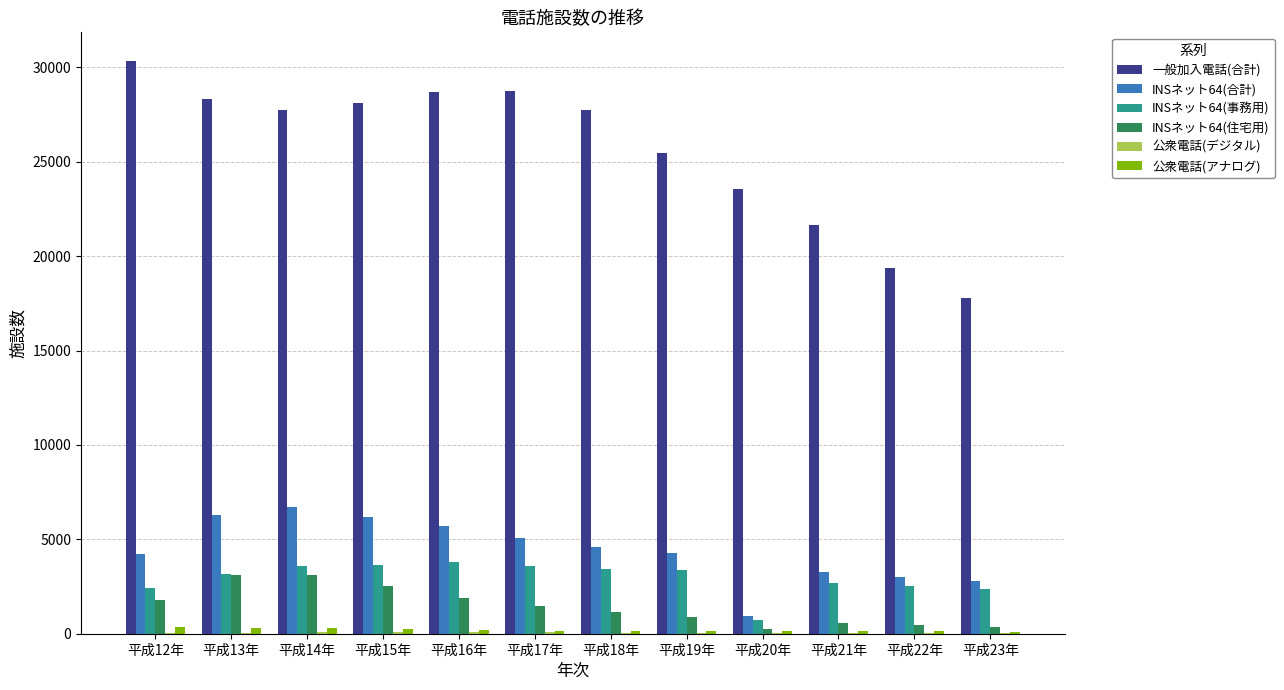

The value of INSネット64(合計) at 平成15年 is 6194. True or false?

True